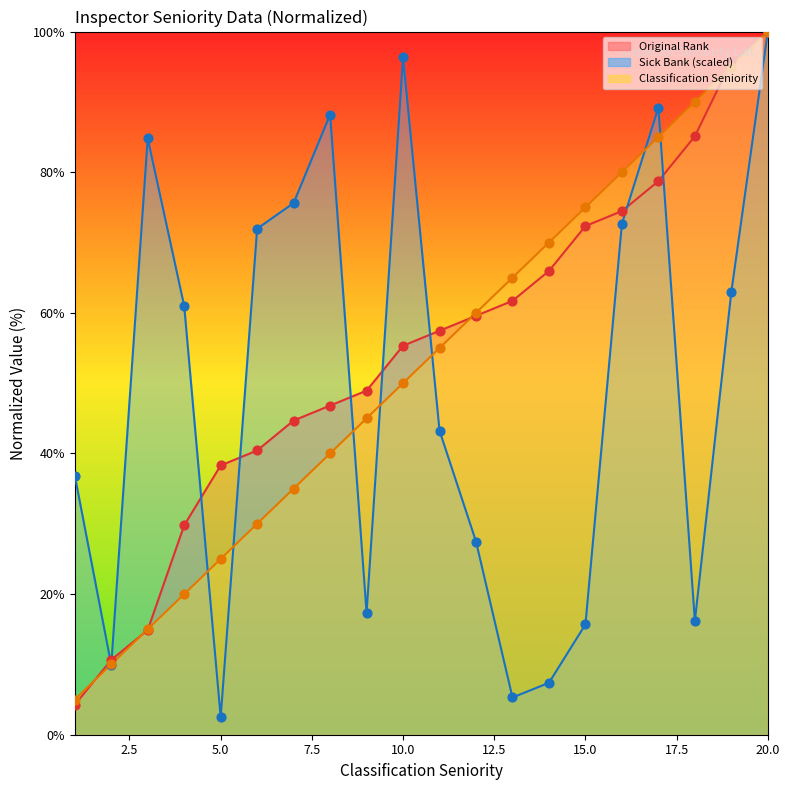

Is the value of Classification Seniority at 3 greater than the value of Sick Bank at 4?

No